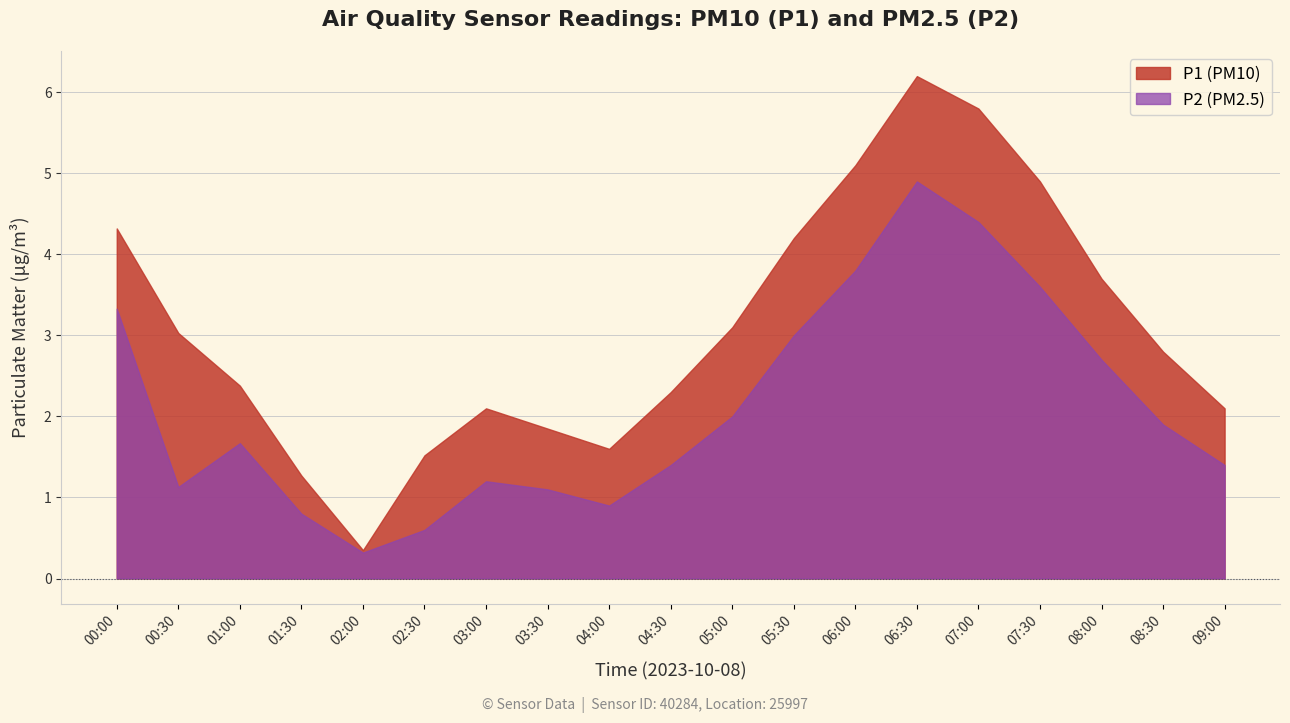

What is the difference between the maximum and second lowest values in the P2 series?

4.3